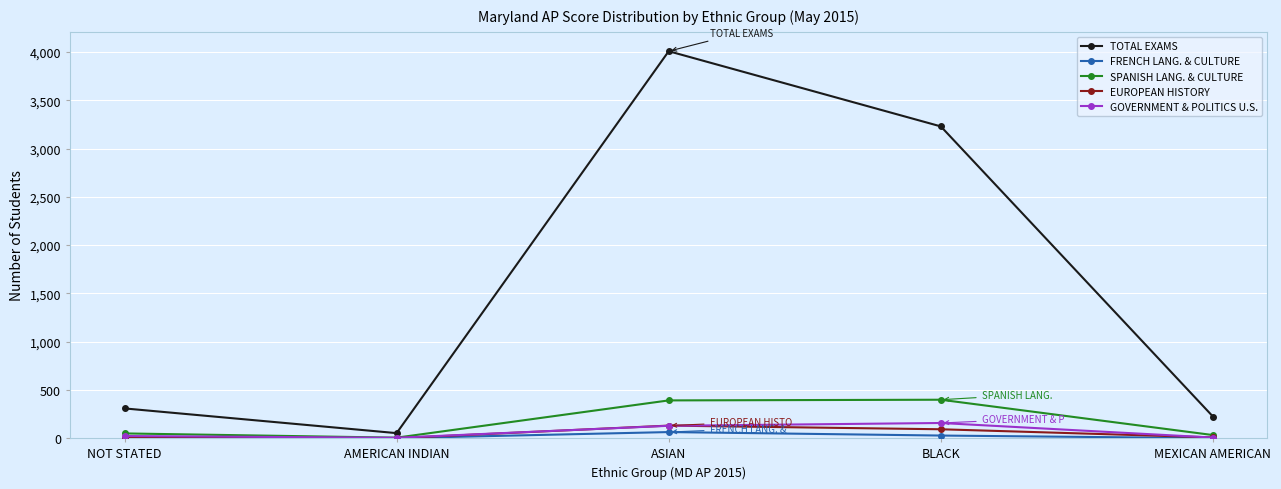

True or false: EUROPEAN HISTORY has more than 1 points higher than both neighbors.

False